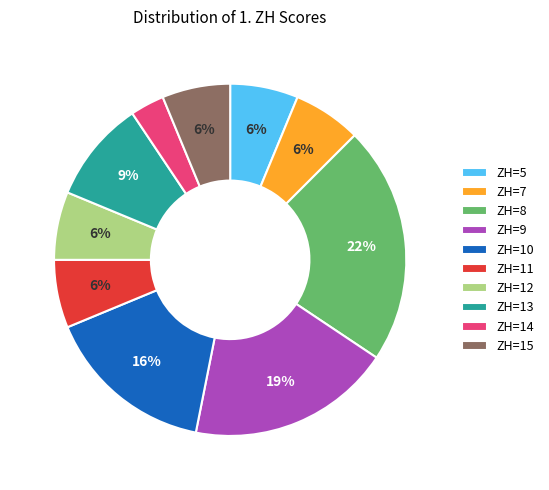

Which category has the smallest portion of the pie?

ZH=14